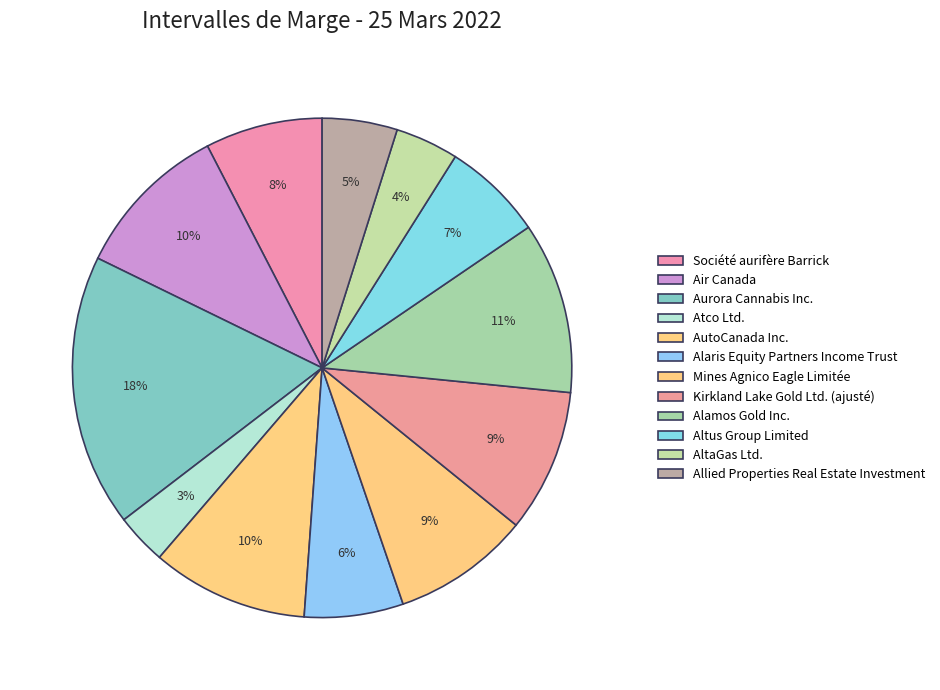

The Alaris Equity Partners Income Trust slice represents 6% of the pie. True or false?

True